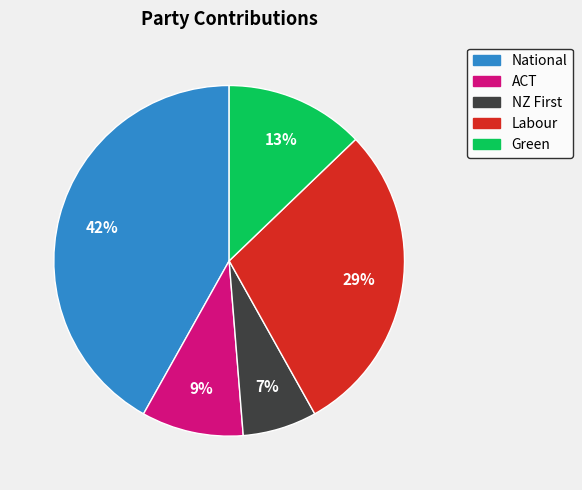

Is there a majority slice in this chart?

No